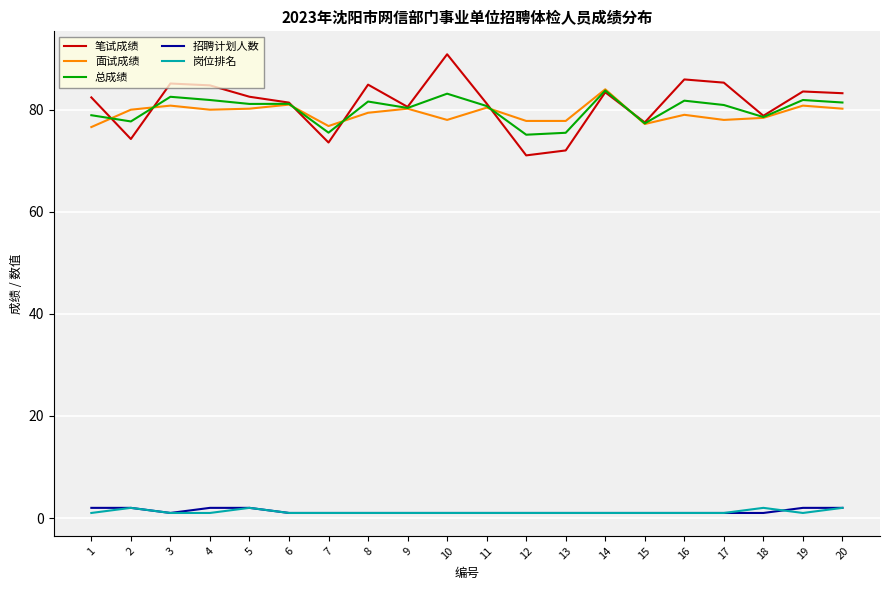

Which series has the largest range (max minus min)?

笔试成绩